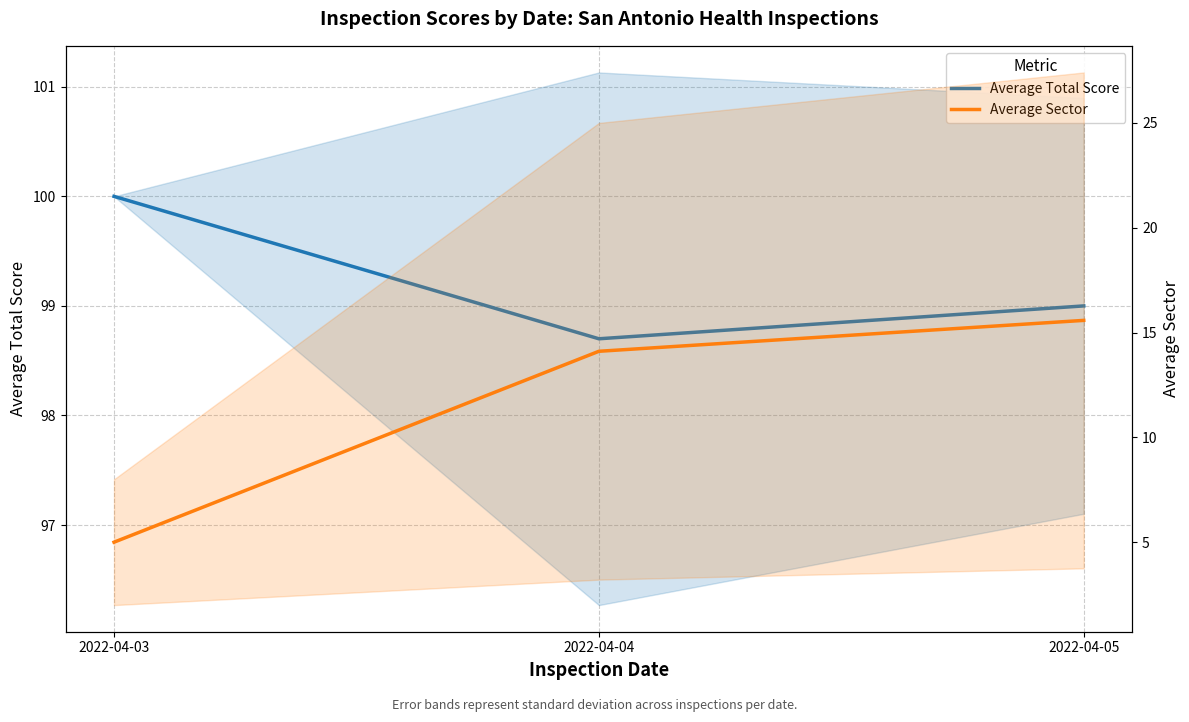

Reading left to right, extract all data points from this chart.

Average Total Score: 2022-04-03=100.0	2022-04-04=98.7	2022-04-05=99.0
Average Sector: 2022-04-03=5.0	2022-04-04=14.1	2022-04-05=15.6